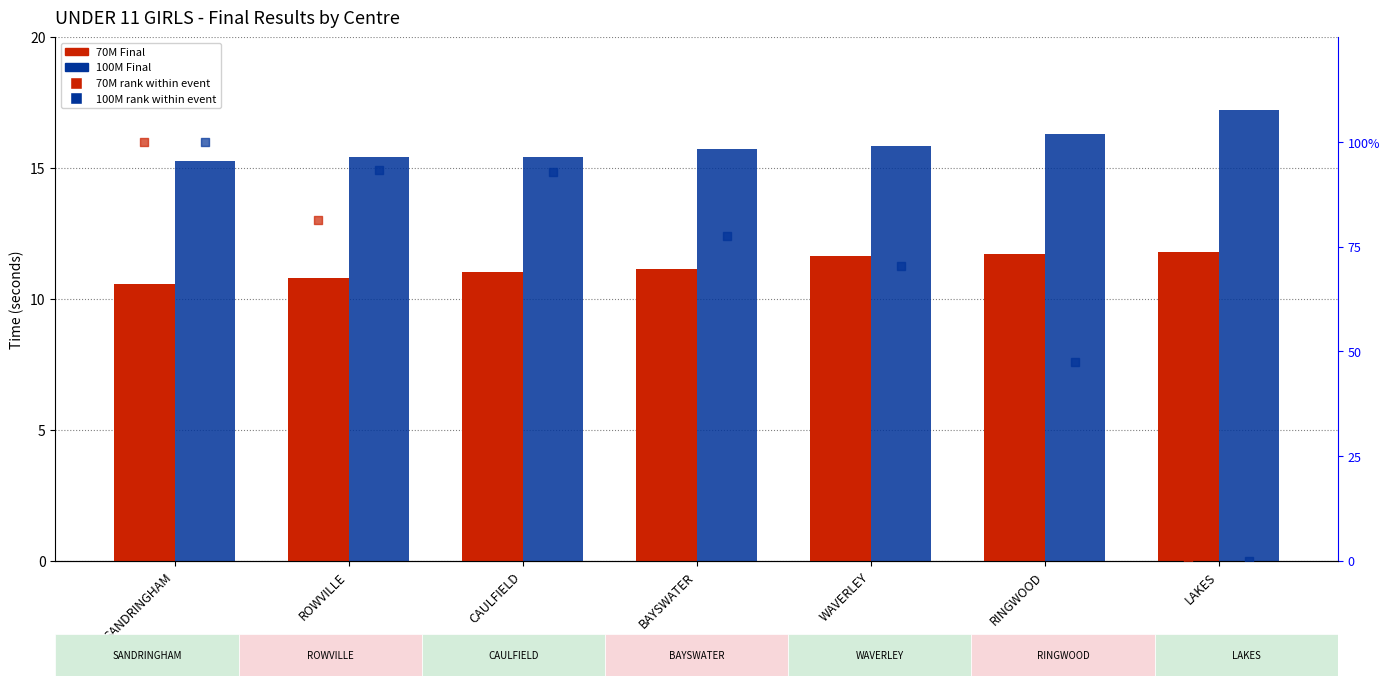

Which series contains the lowest Y value?

70M rank %